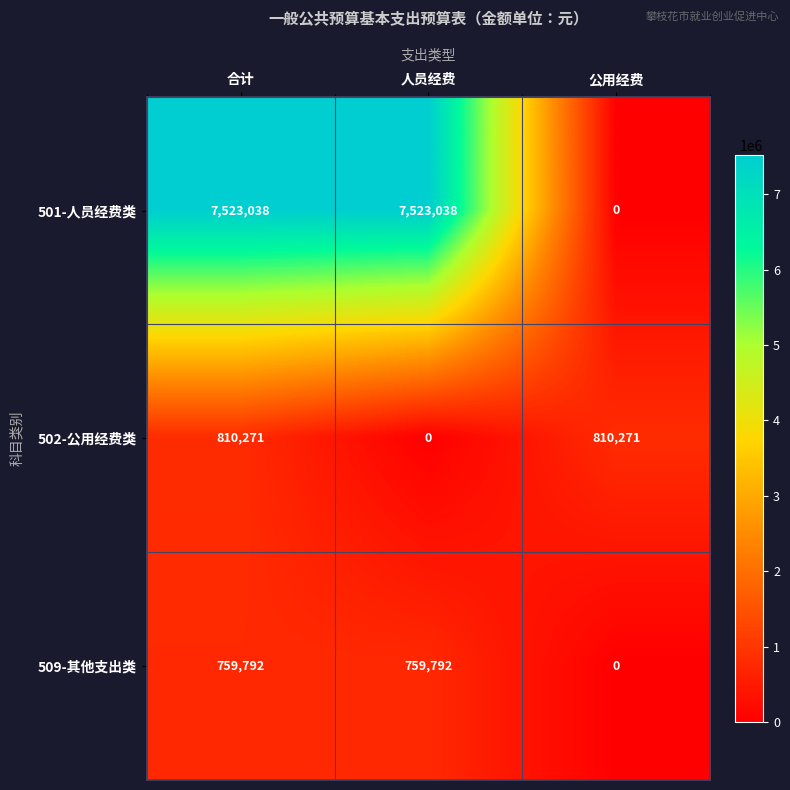

The value of 509-其他支出类 at 公用经费 is 362435. True or false?

False